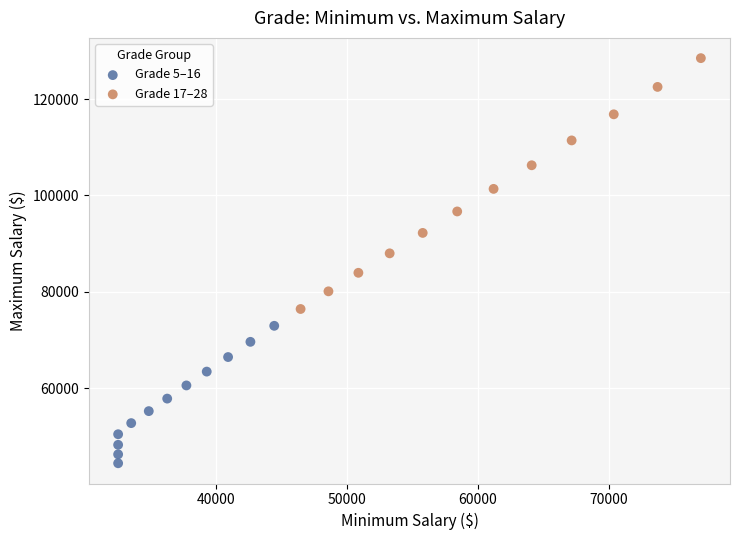

Which series contains the highest Y value?

Grade 17–28